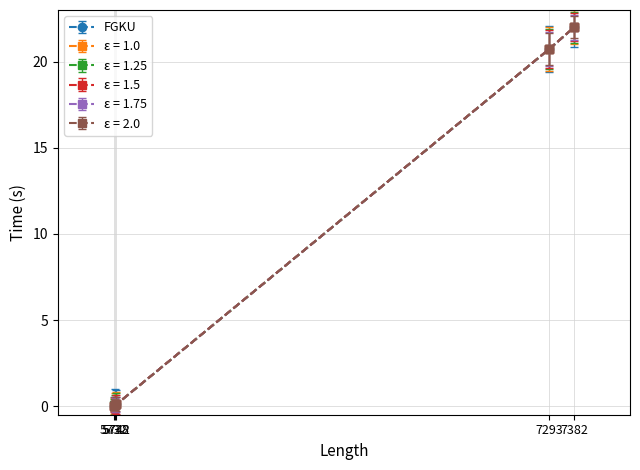

At how many categories does at least one series exceed 17?

2